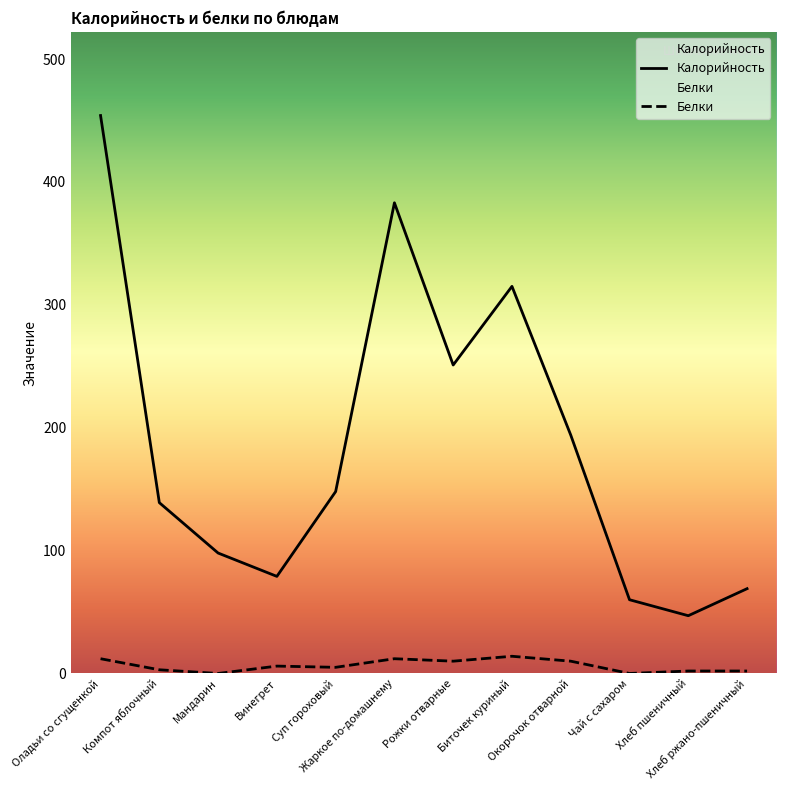

Between Жаркое по-домашнему and Оладьи со сгущенкой, which is larger?

Оладьи со сгущенкой